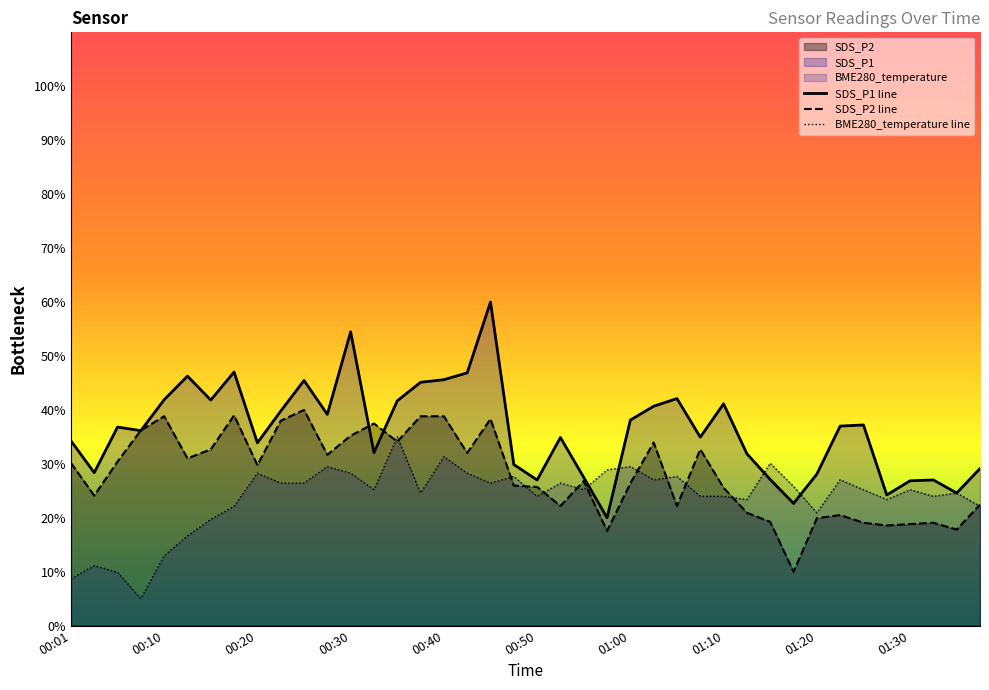

How many interior local peaks does the BME280_temperature series have?

13